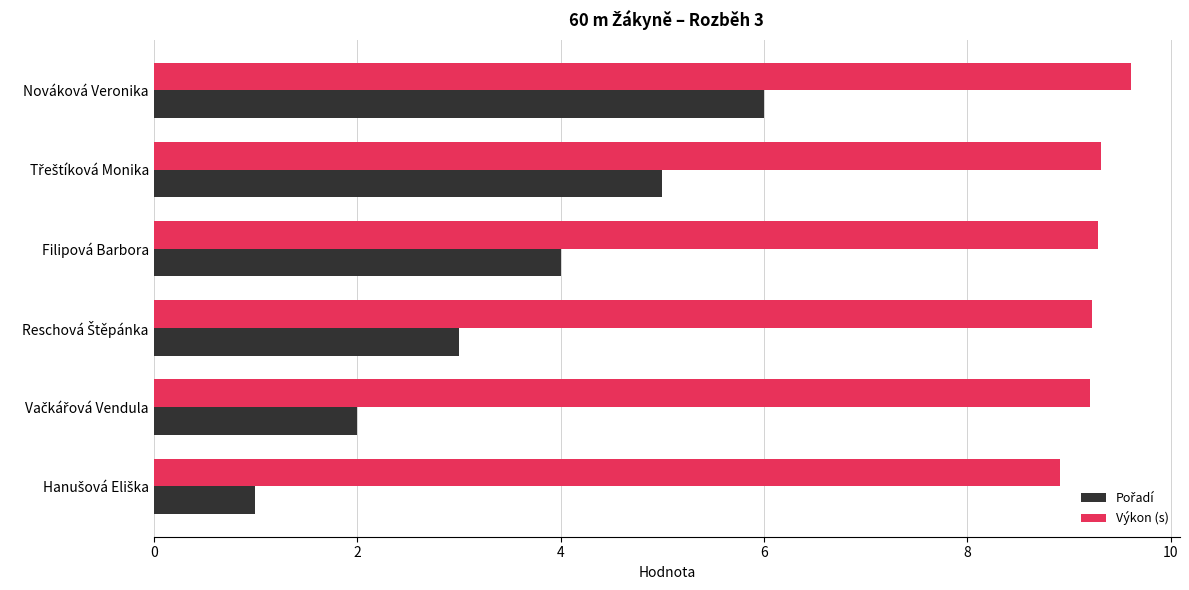

What value does the Výkon (s) series have at Filipová Barbora?

9.3